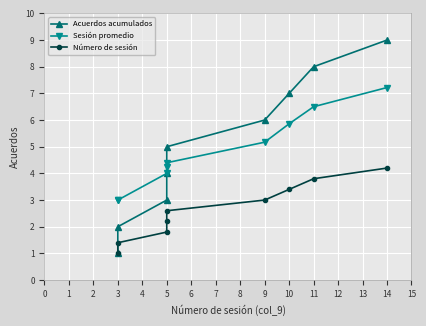

At how many categories does at least one series exceed 8?

1